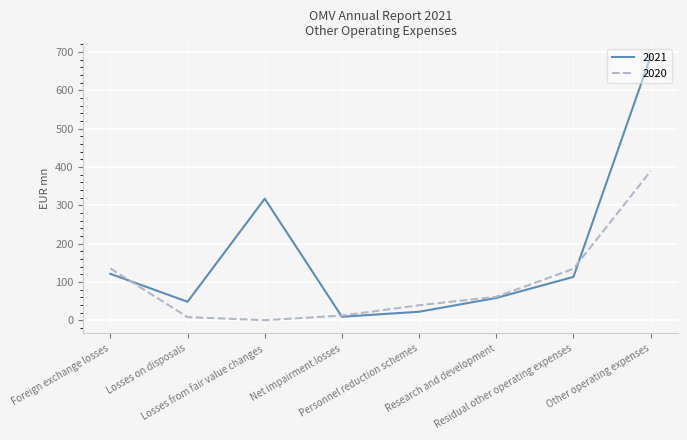

Which series has the widest spread of values?

2021